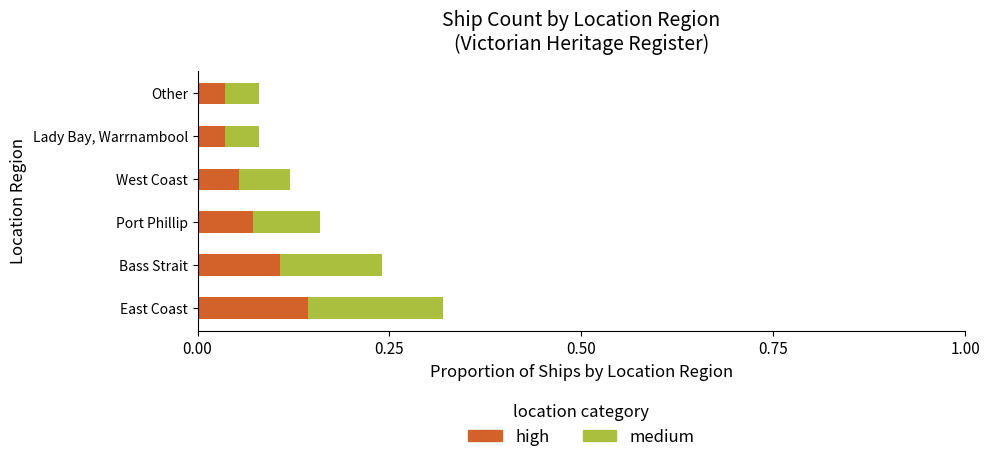

At which category is the sum across all series the highest?

East Coast